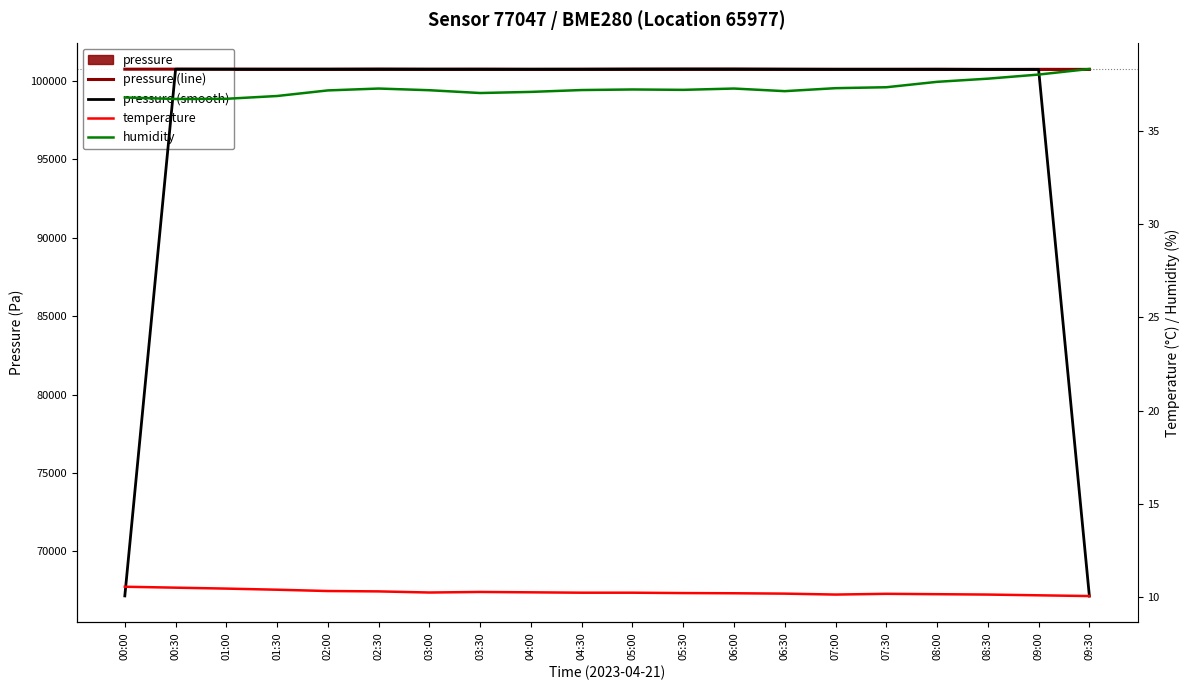

Rank the series at 03:00 from lowest to highest value.

temperature, humidity, pressure (line), pressure (smooth)